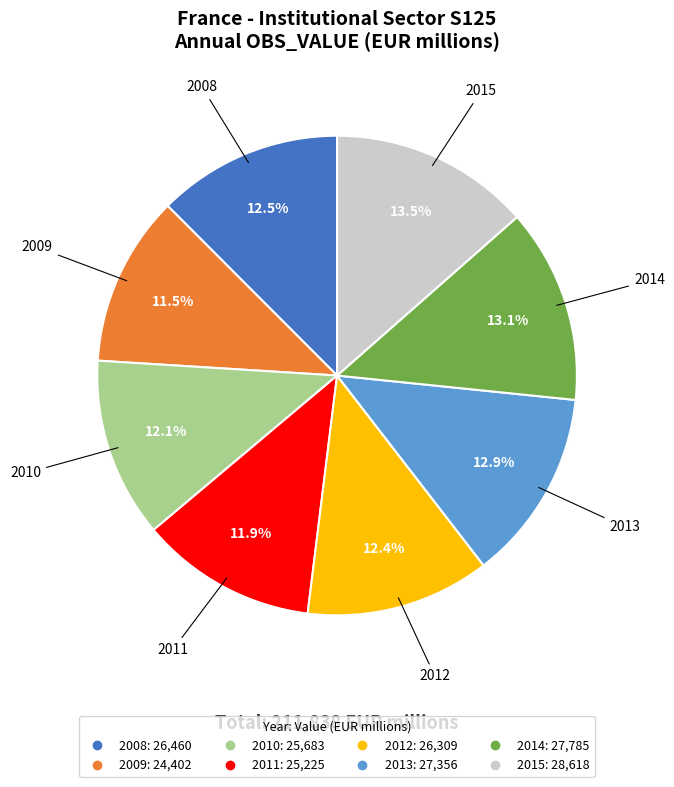

What percentage do 2010 and 2014 together represent?

25.2%